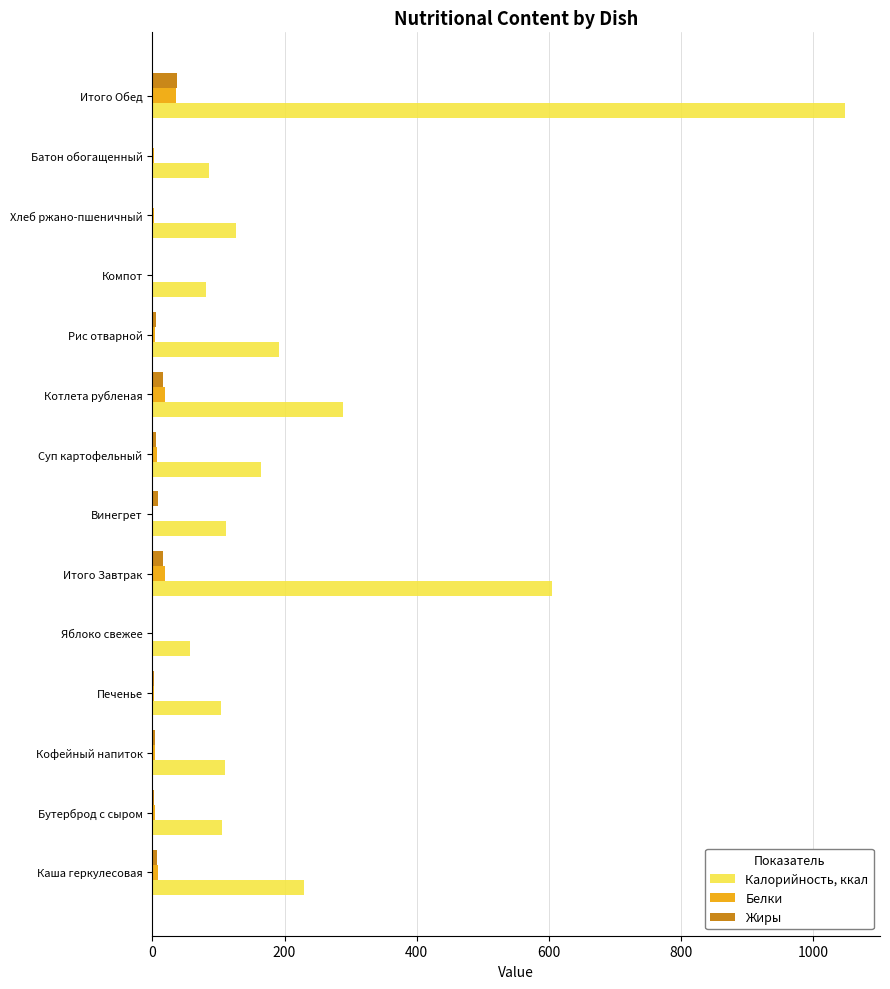

Which series has the largest total across all categories?

Калорийность, ккал